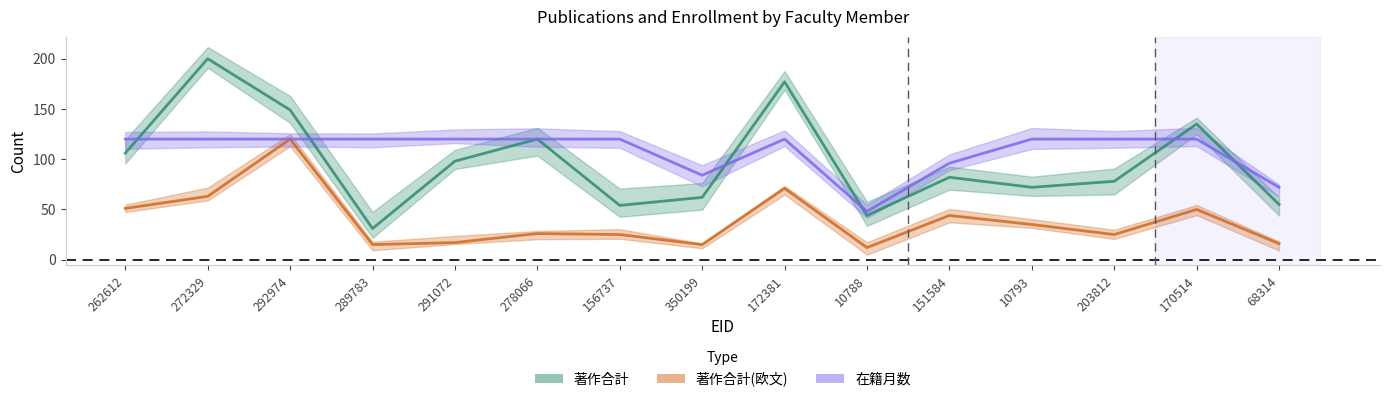

What is the maximum value for 著作合計 (line)?

200